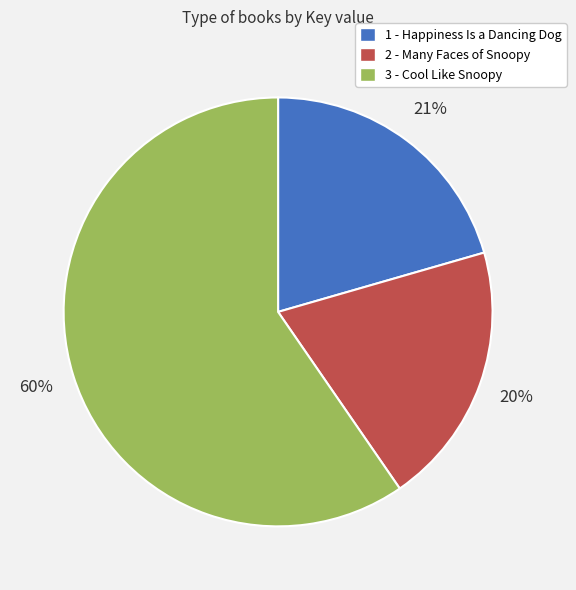

How many slices are in this pie chart?

3